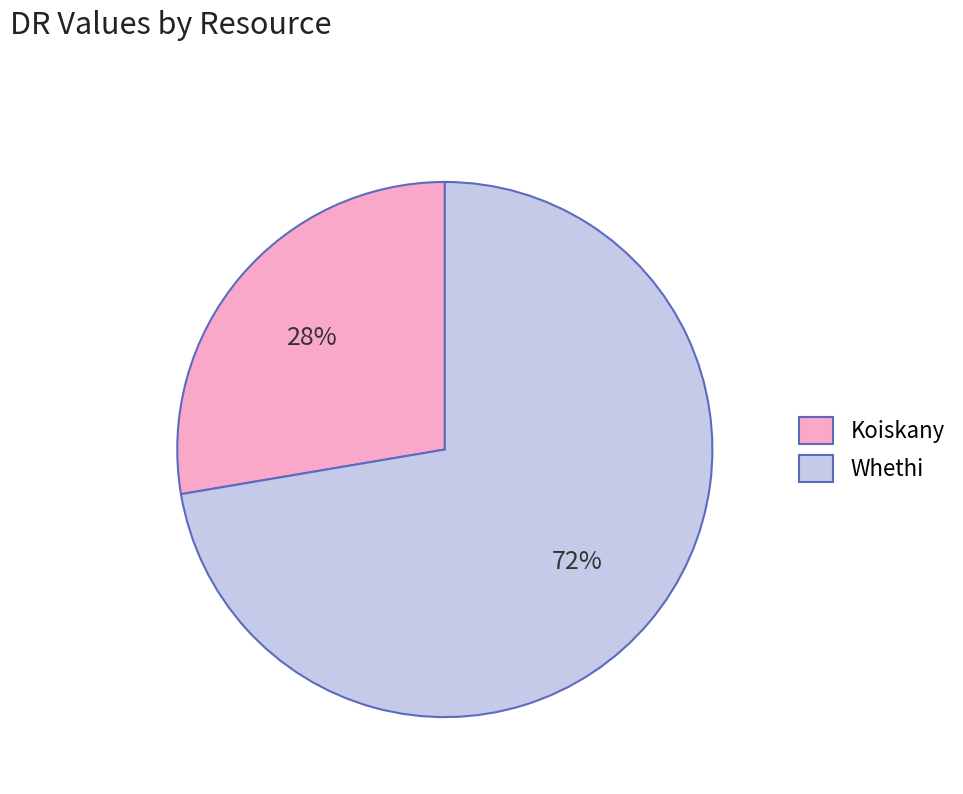

Approximately how many times larger is the value at Whethi compared to Koiskany?

2.6